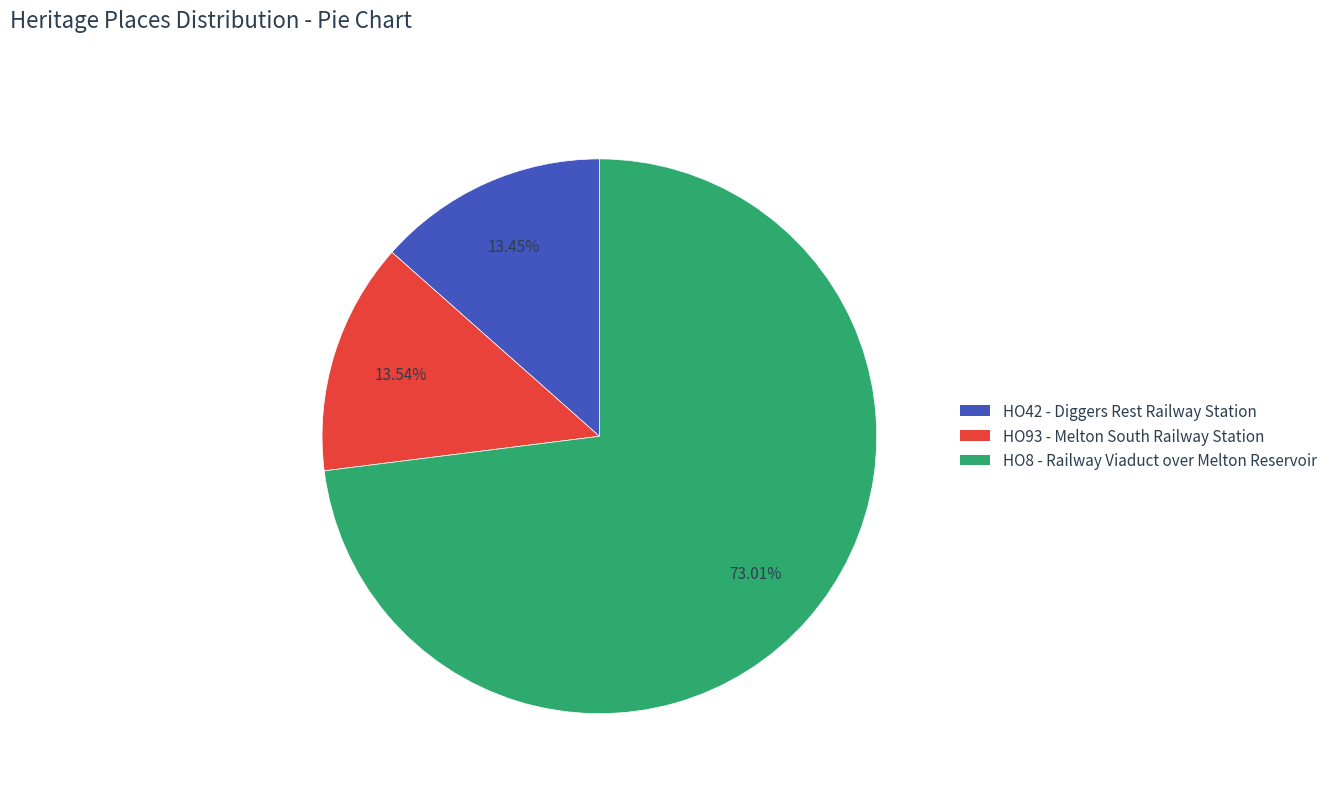

To the nearest percent, what is the average slice percentage?

33%